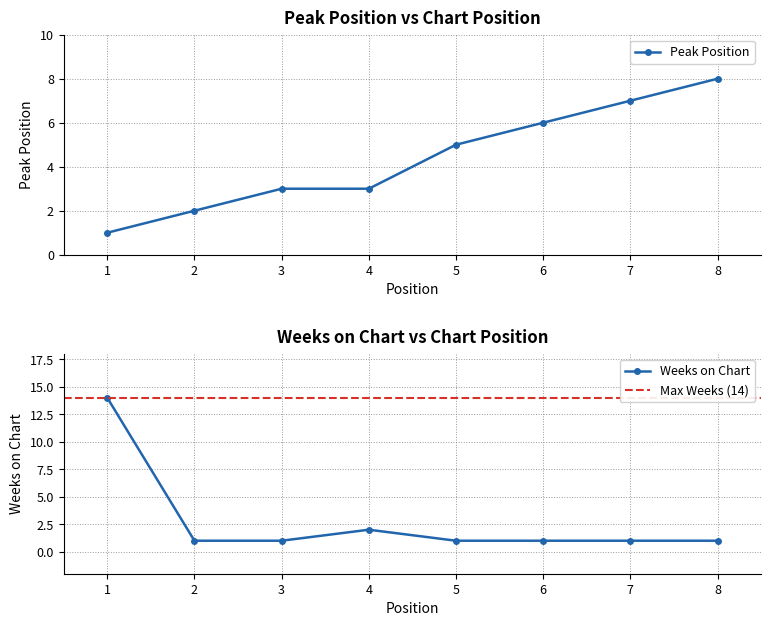

Is the value of Weeks on Chart at 8 greater than the value of Peak Position at 2?

No